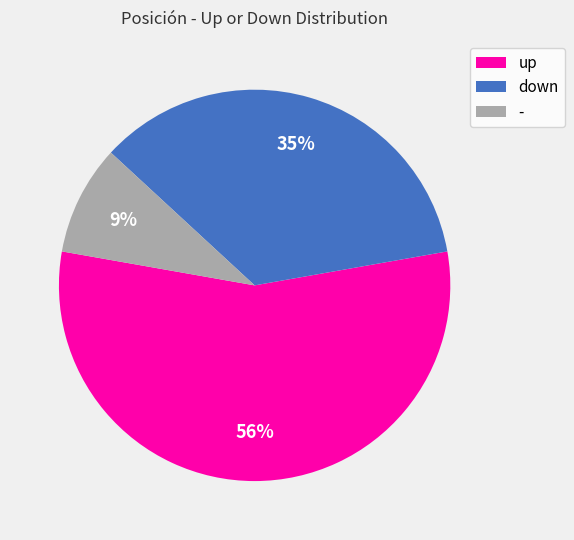

Which has a higher value, - or down?

down